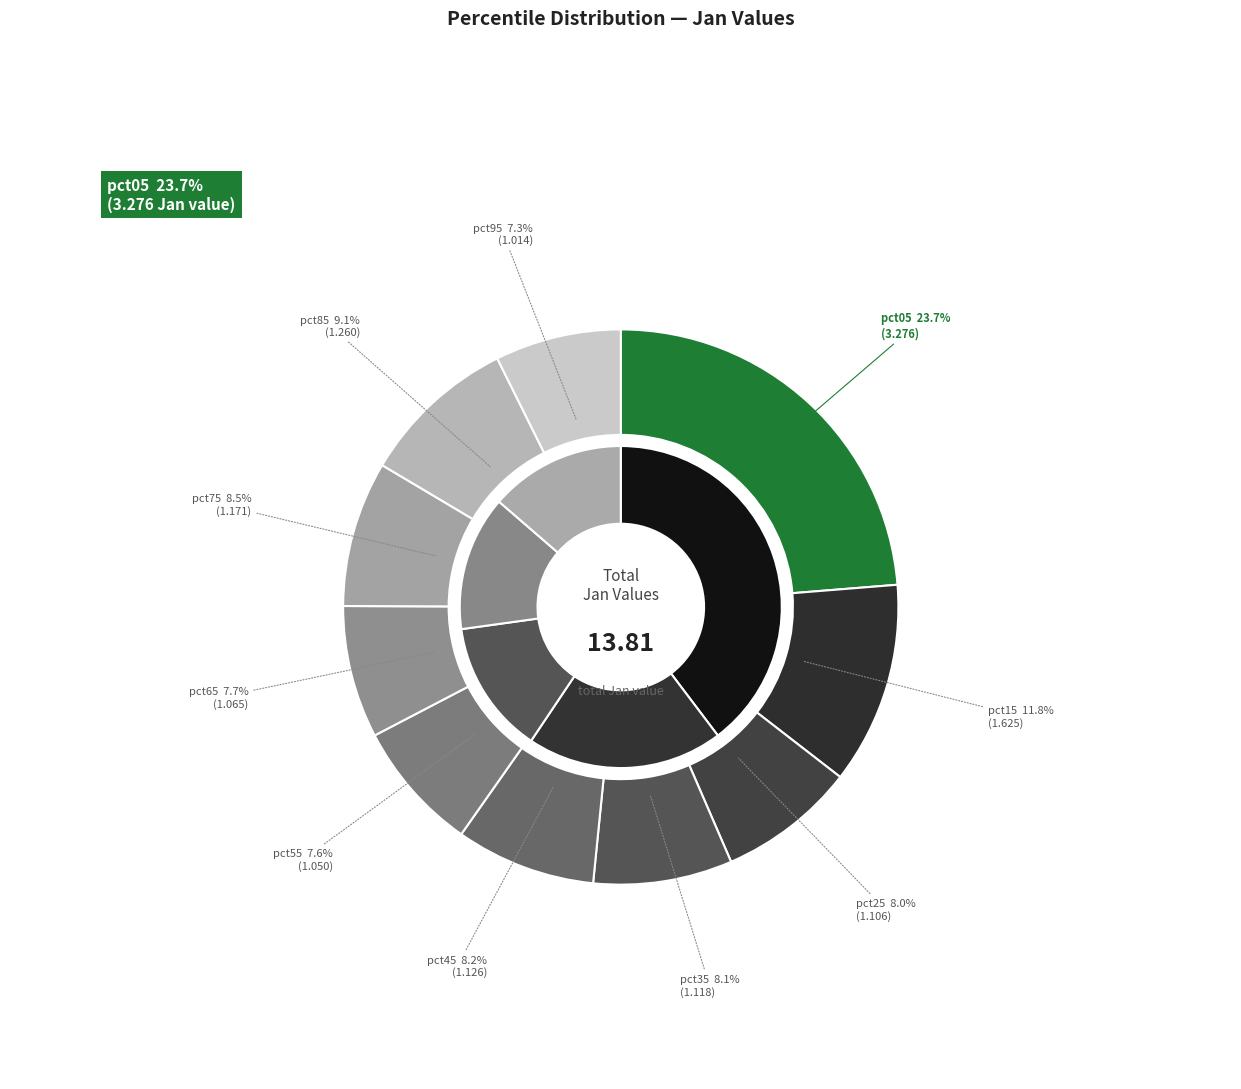

What is the ratio of the value at pct35 to the value at pct65?

1.0